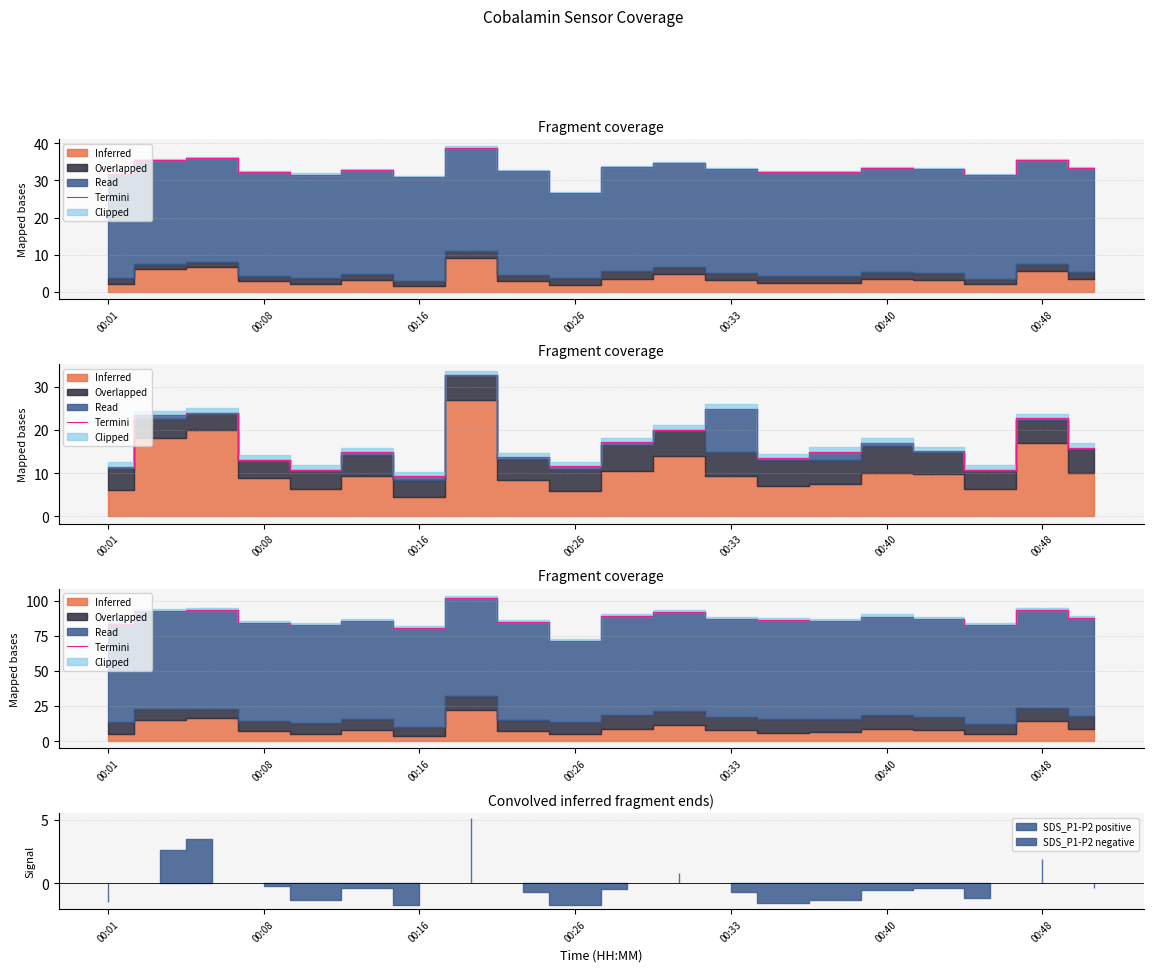

What is the maximum value shown in the chart?

102.0